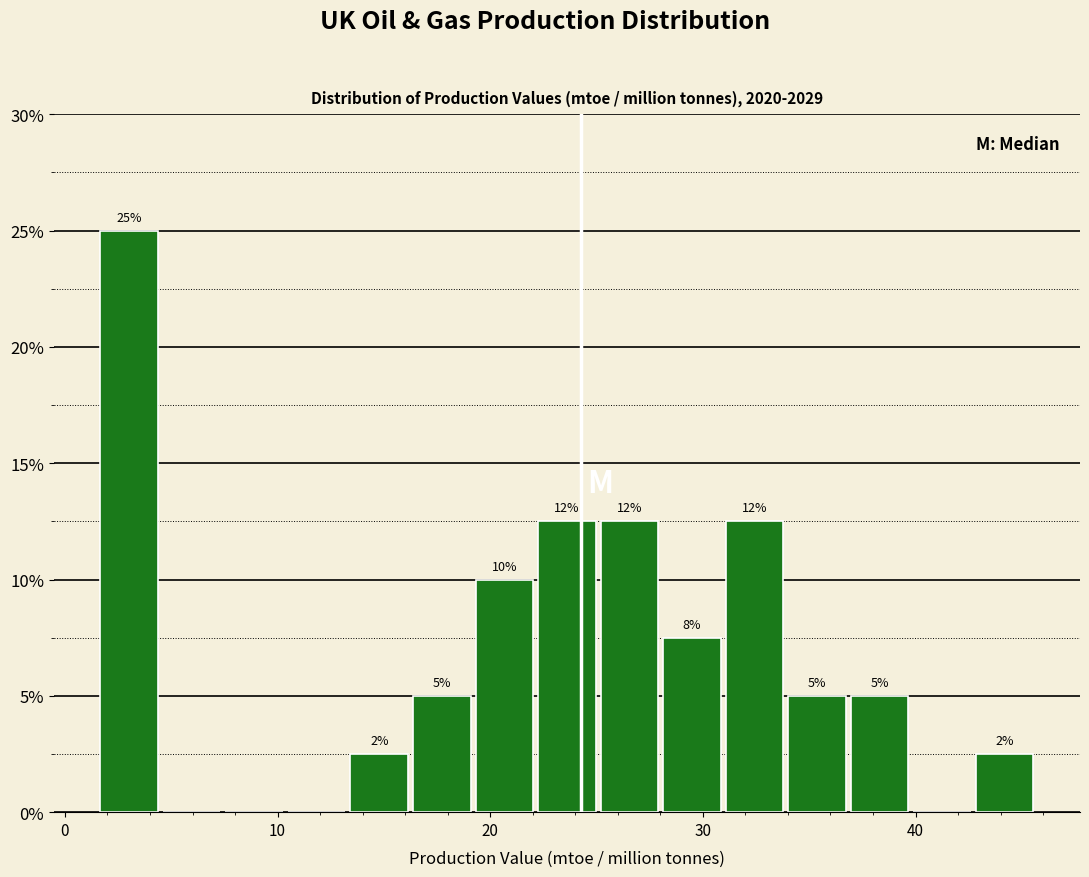

Read against the x-axis, roughly where is the centre of the tallest bar?

3